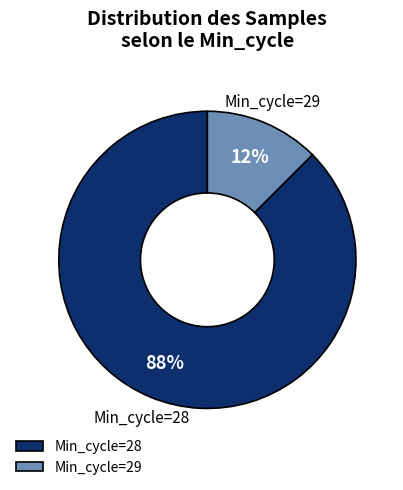

Do Min_cycle=28 and Min_cycle=29 together represent more than half of the pie?

Yes